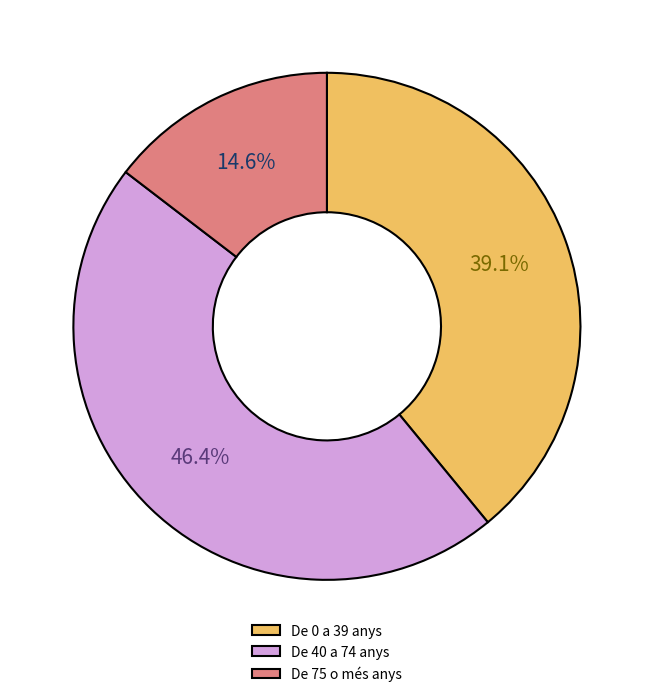

What is the ratio of the value at De 40 a 74 anys to the value at De 75 o més anys?

3.2